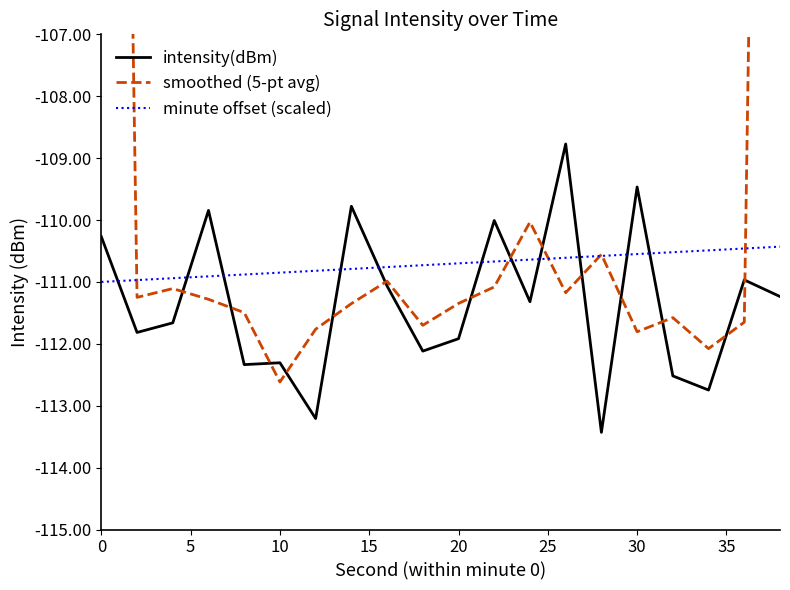

True or false: minute offset (scaled) and intensity(dBm) cross at least once.

True